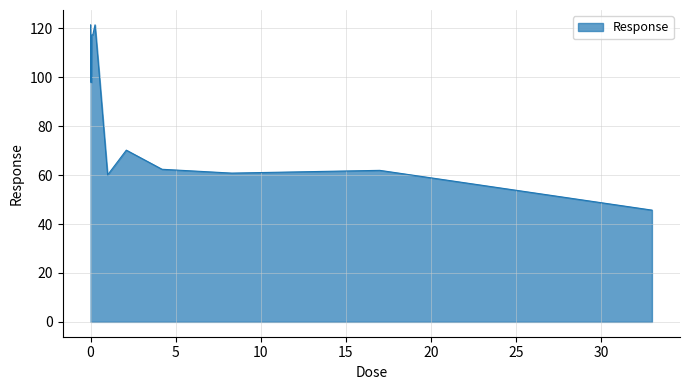

What is the difference between the maximum and minimum values?

75.7